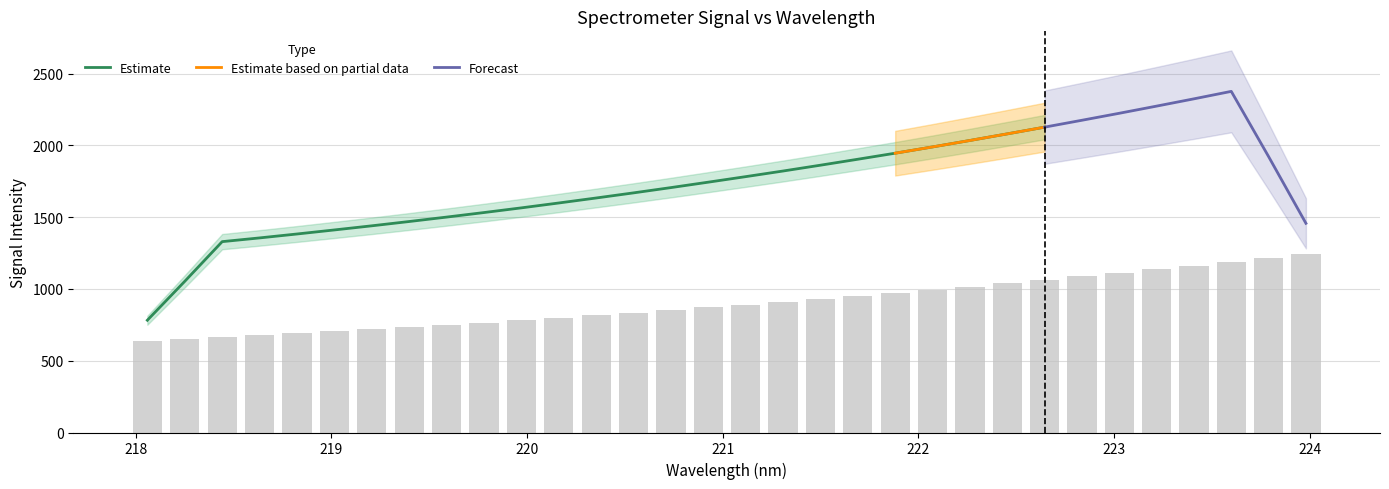

Between 221.6902 and 218.6332, which is larger?

221.6902